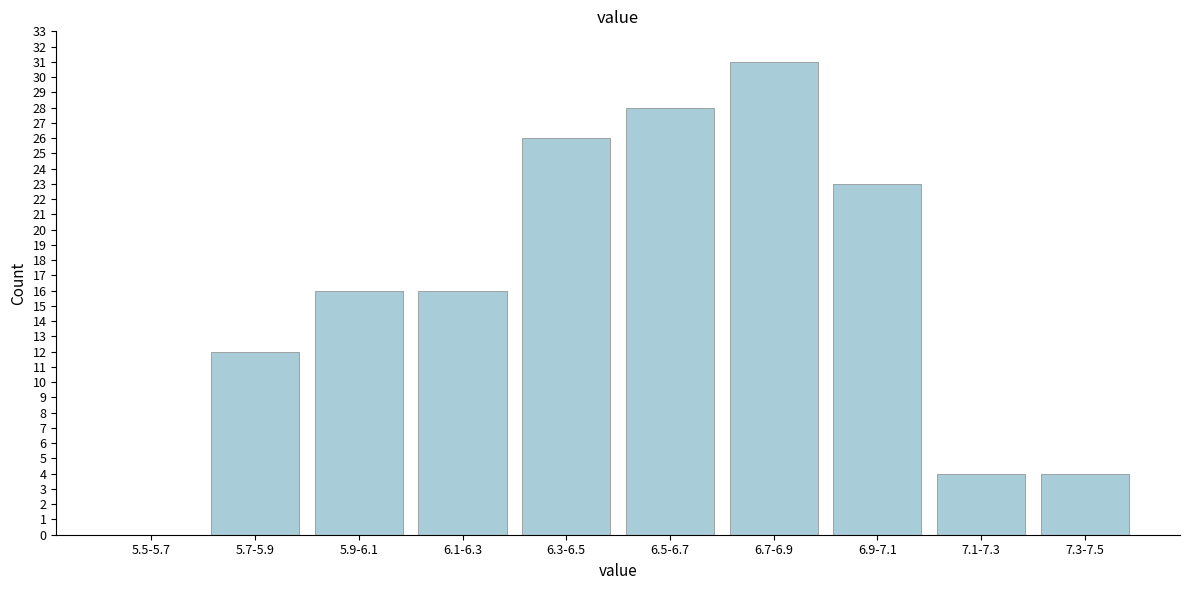

Reading left to right, transcribe all the data shown in this chart.

5.5-5.7=0	5.7-5.9=12	5.9-6.1=16	6.1-6.3=16	6.3-6.5=26	6.5-6.7=28	6.7-6.9=31	6.9-7.1=23	7.1-7.3=4	7.3-7.5=4